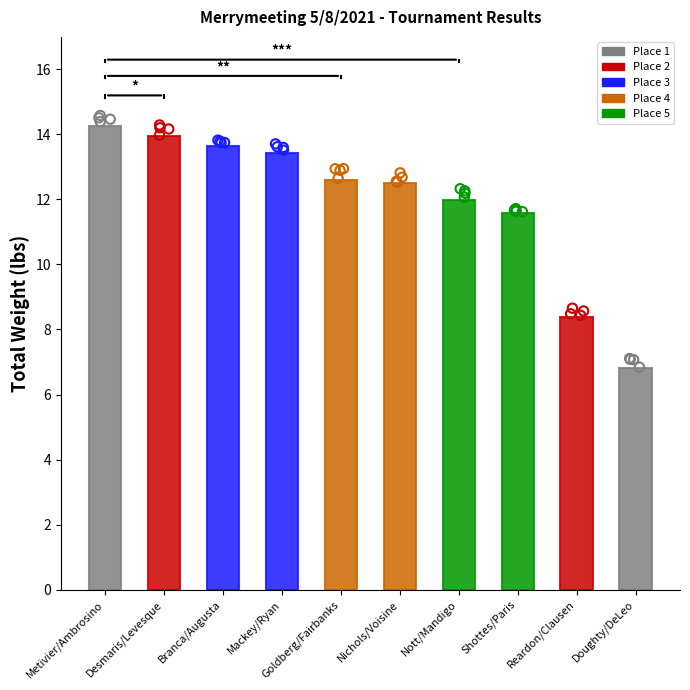

Approximately how many times larger is the value at Shottes/Paris compared to Doughty/DeLeo?

1.7